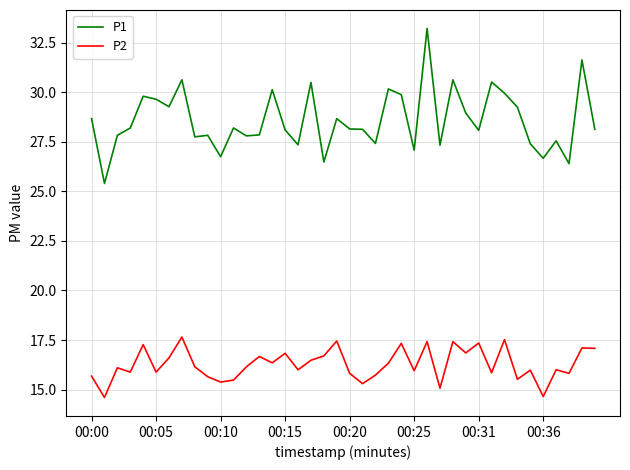

Rank the series by their maximum value, from lowest to highest.

P2, P1